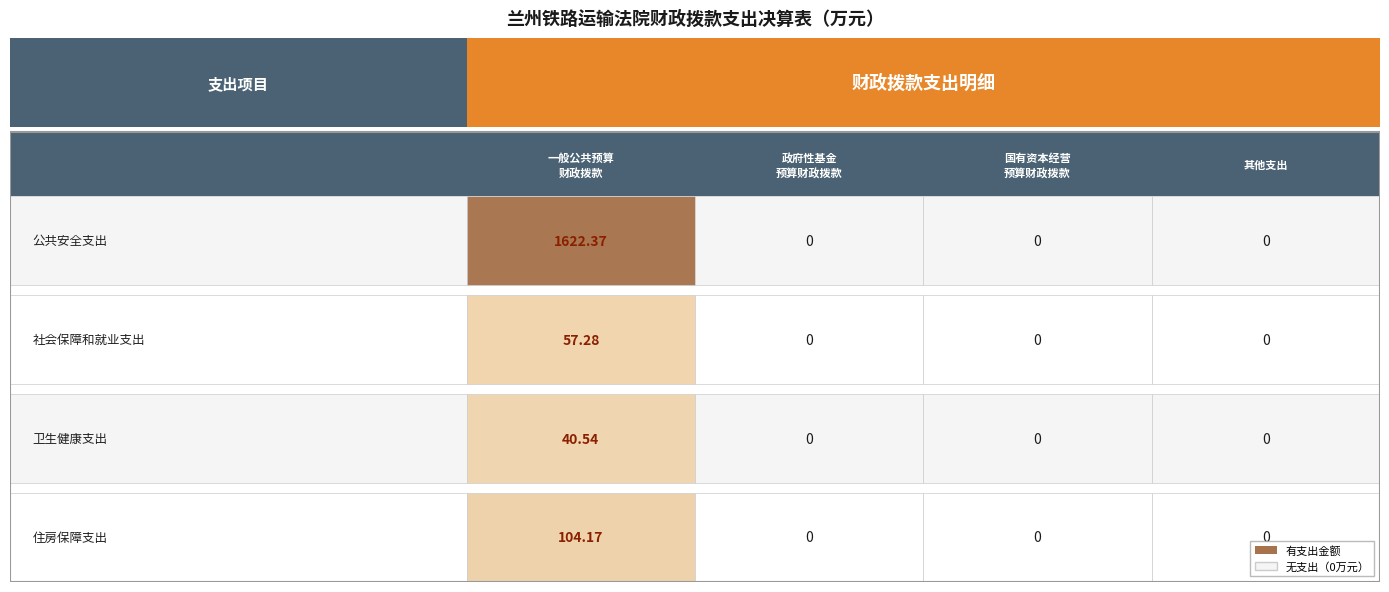

Is it true that 住房保障支出 equals 168.8 at 0?

False